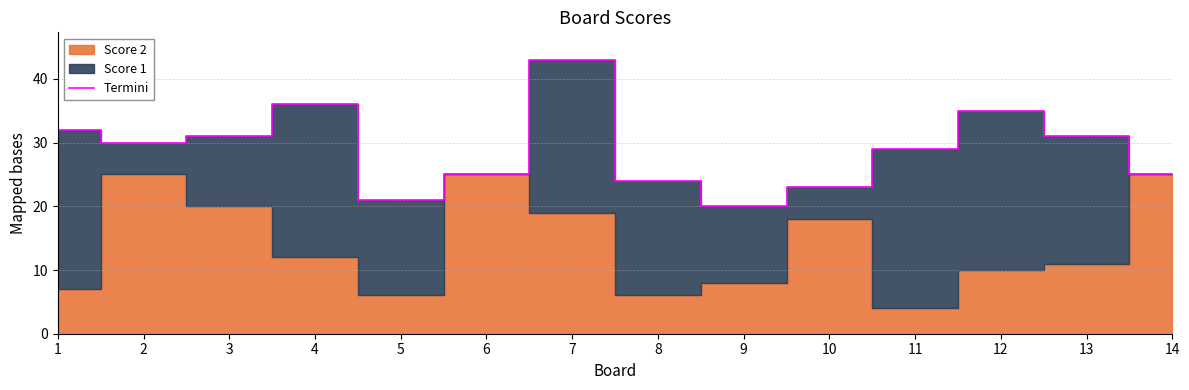

How many values are below 30?

7